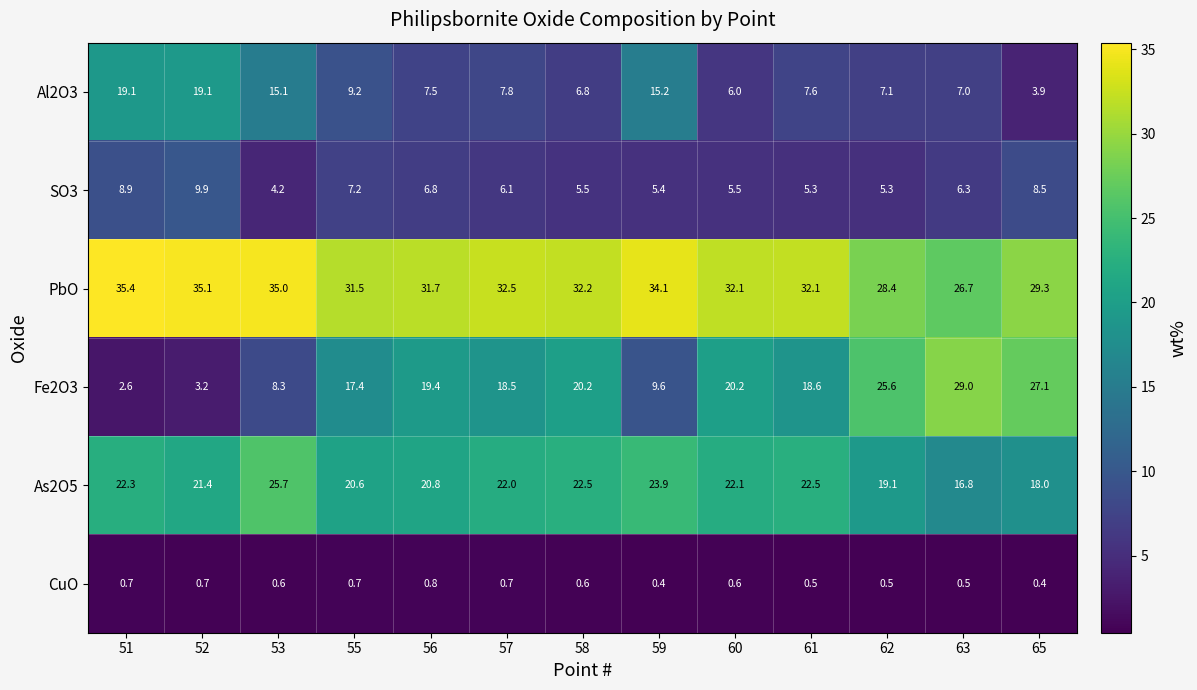

List the series in order of their peak value, lowest first.

CuO, SO3, Al2O3, As2O5, Fe2O3, PbO